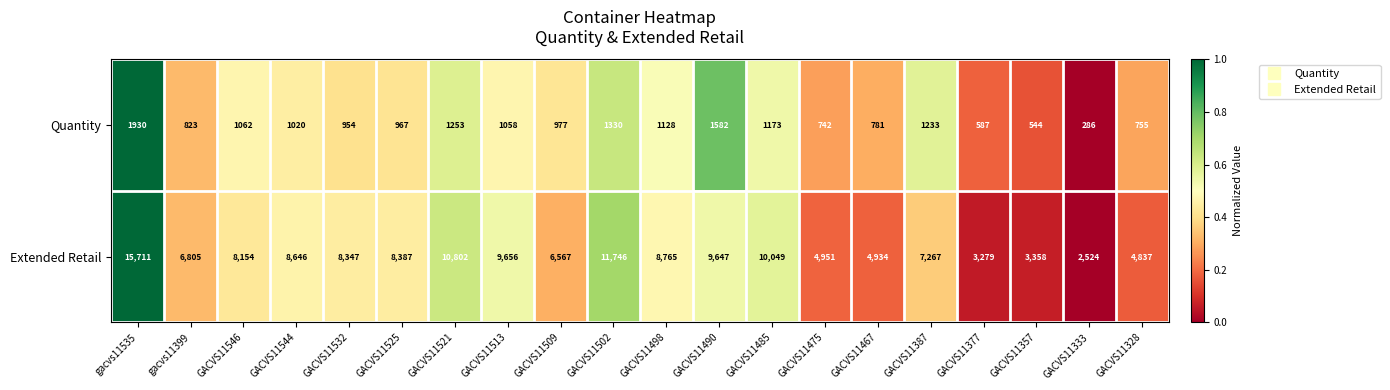

Rank the series by their average value, from lowest to highest.

Quantity, Extended Retail